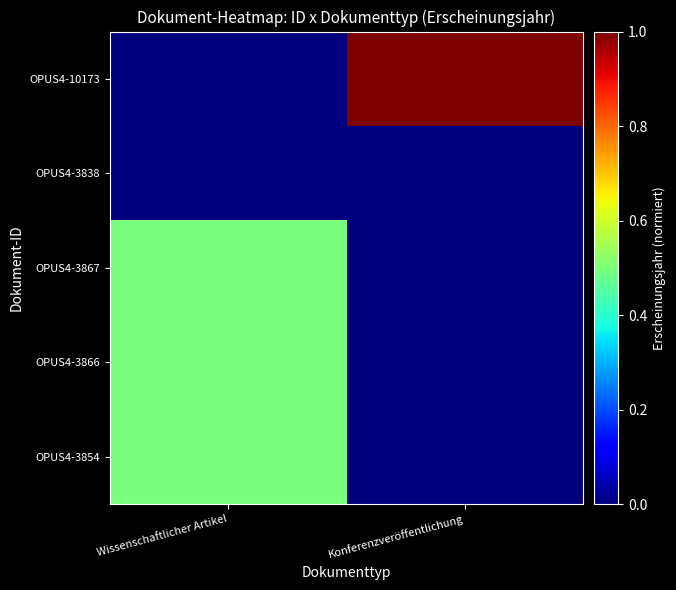

What is the difference between the highest and lowest values at Konferenzveröffentlichung?

1.0